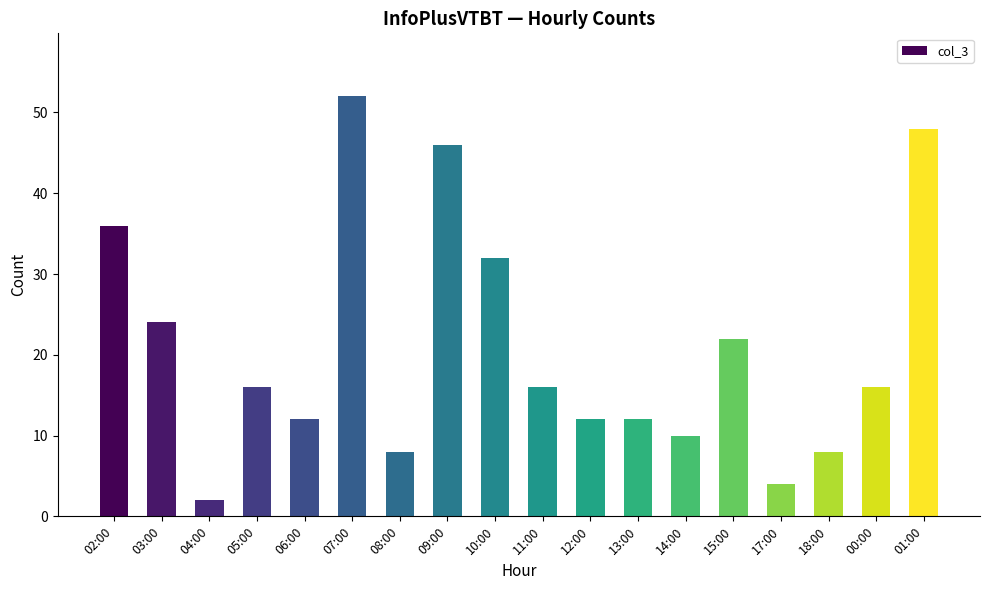

What is the average value?

21